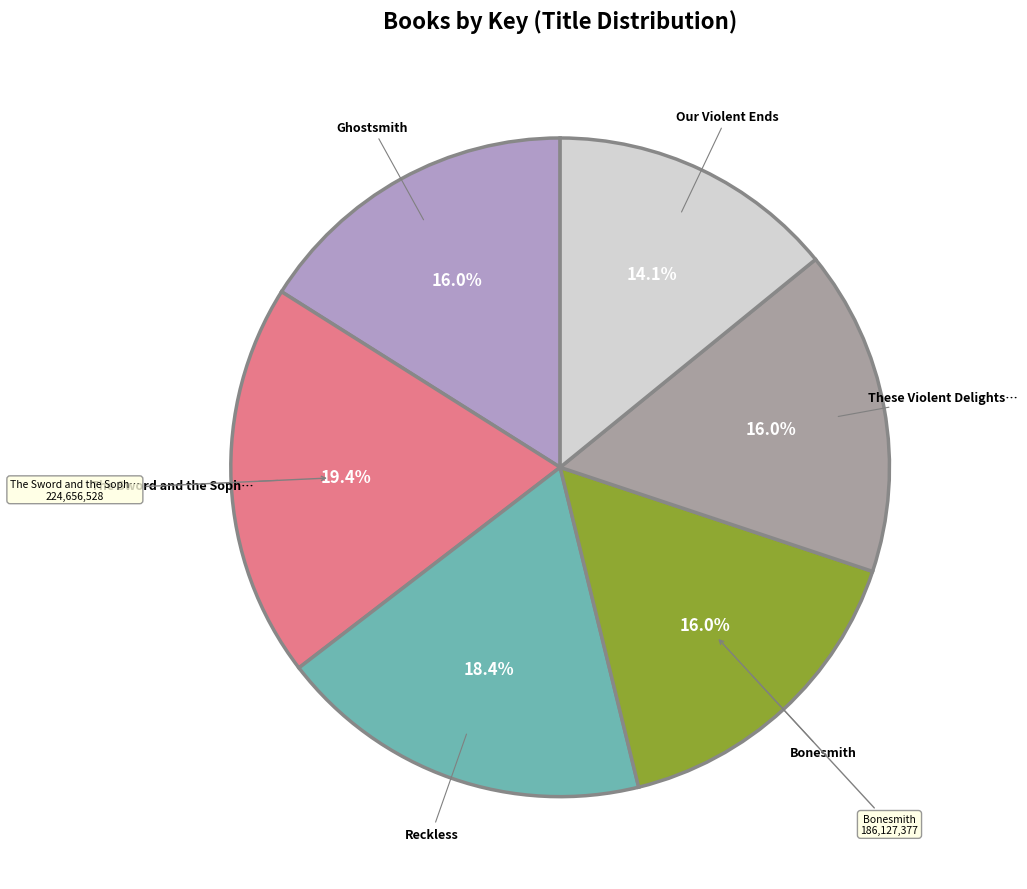

Does any single category account for the majority?

No